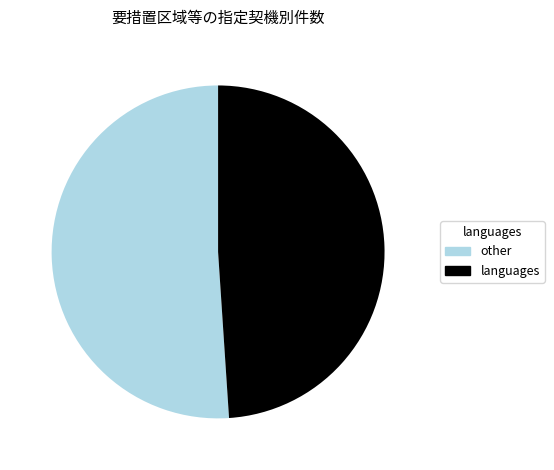

How many slices are in this pie chart?

2